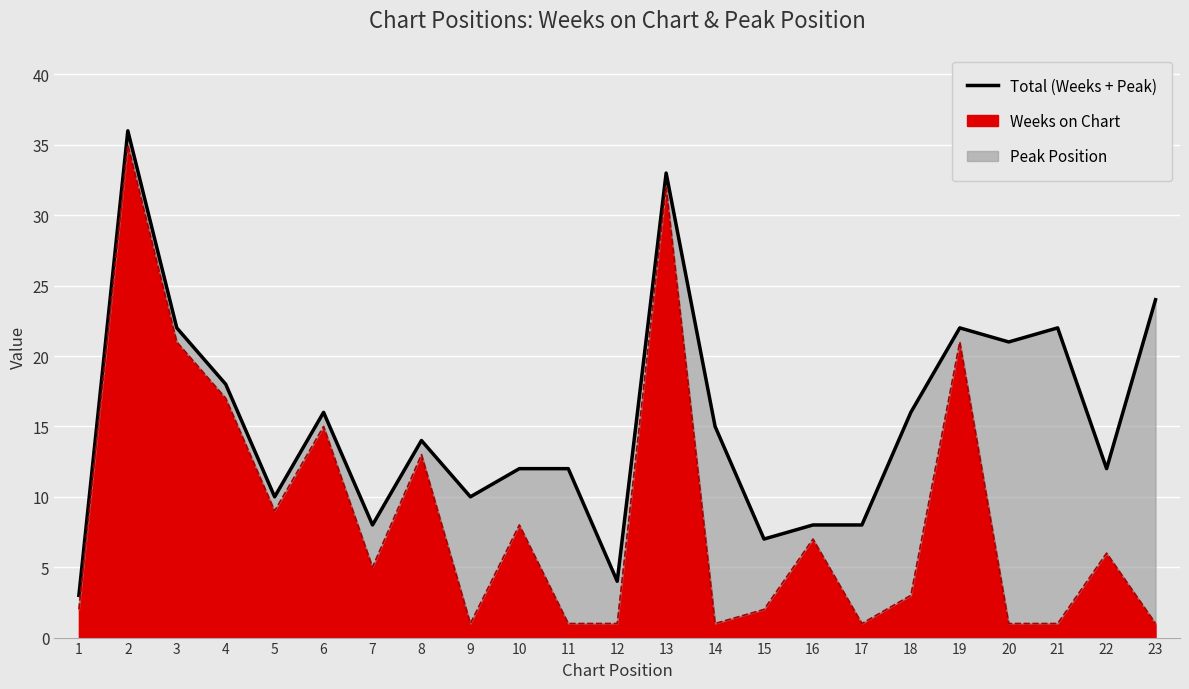

List the labels in order of value, smallest first.

1, 12, 15, 7, 16, 17, 5, 9, 10, 11, 22, 8, 14, 6, 18, 4, 20, 3, 19, 21, 23, 13, 2